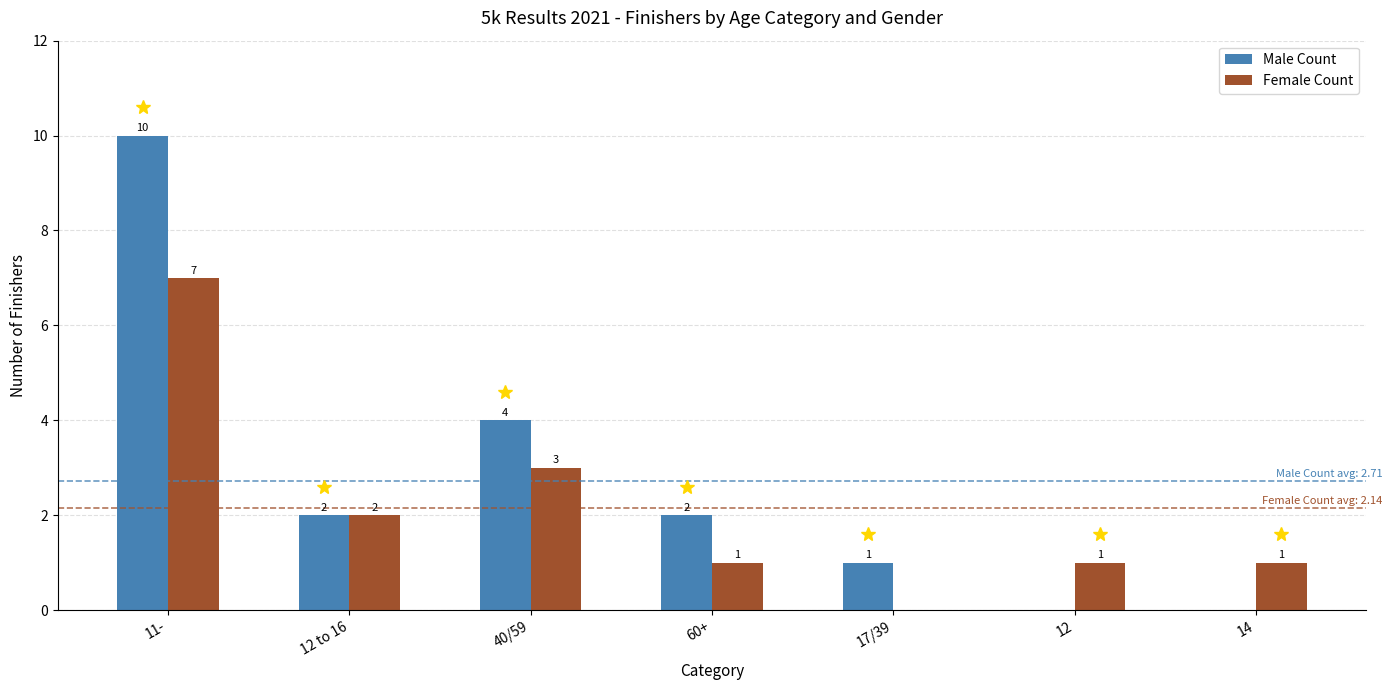

The Male Count series shows 10 at 11-. True or false?

True